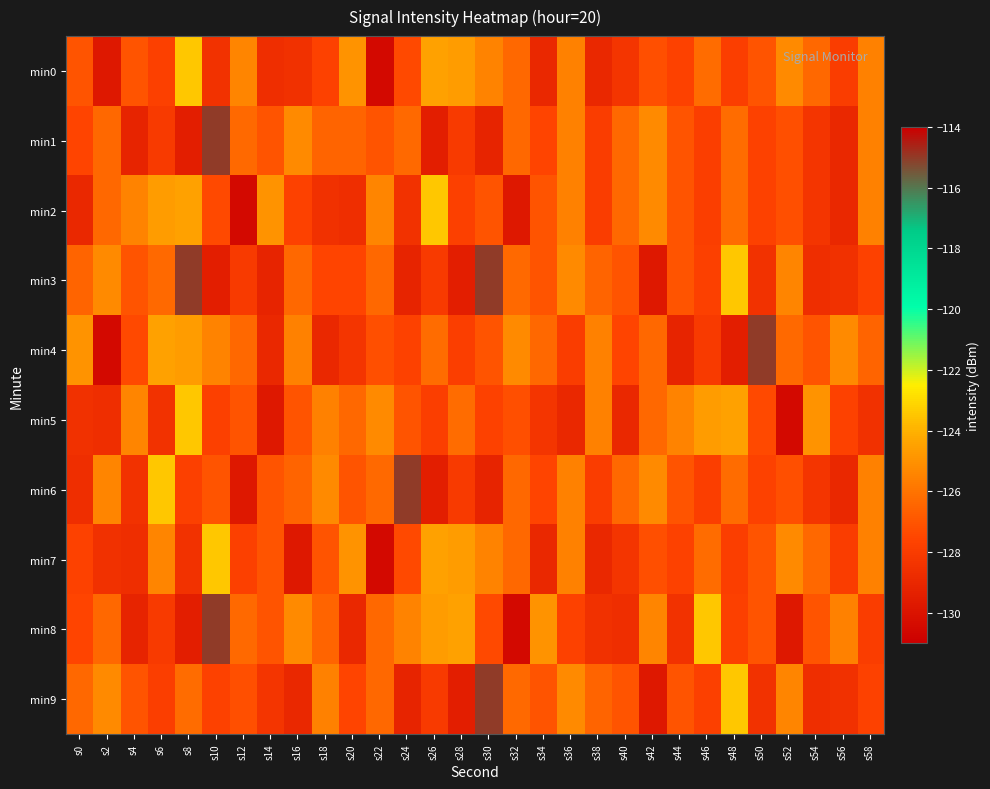

What is the total value across all series at s58?

-1266.0